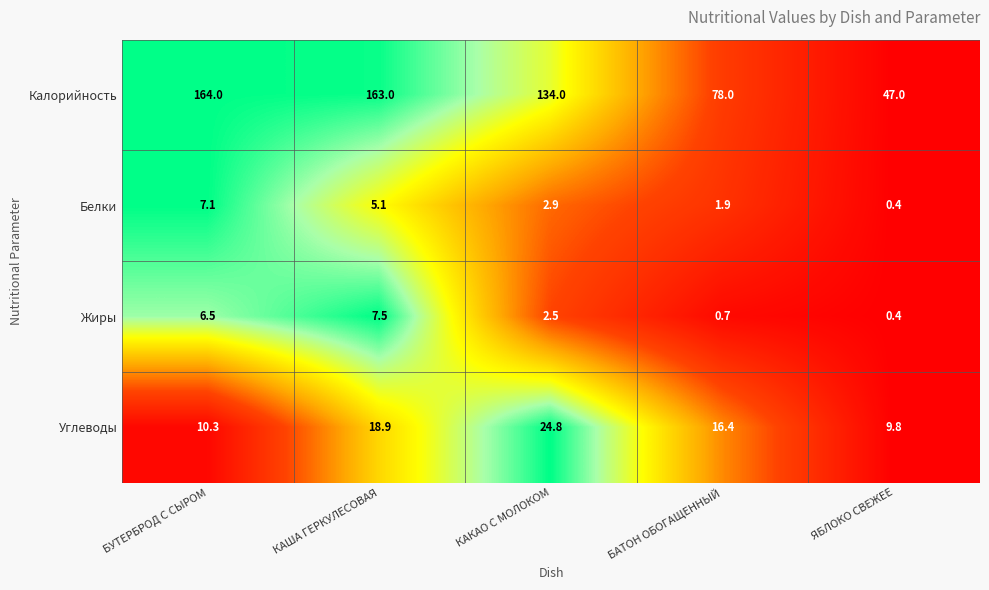

Which series has the largest range (max minus min)?

Калорийность